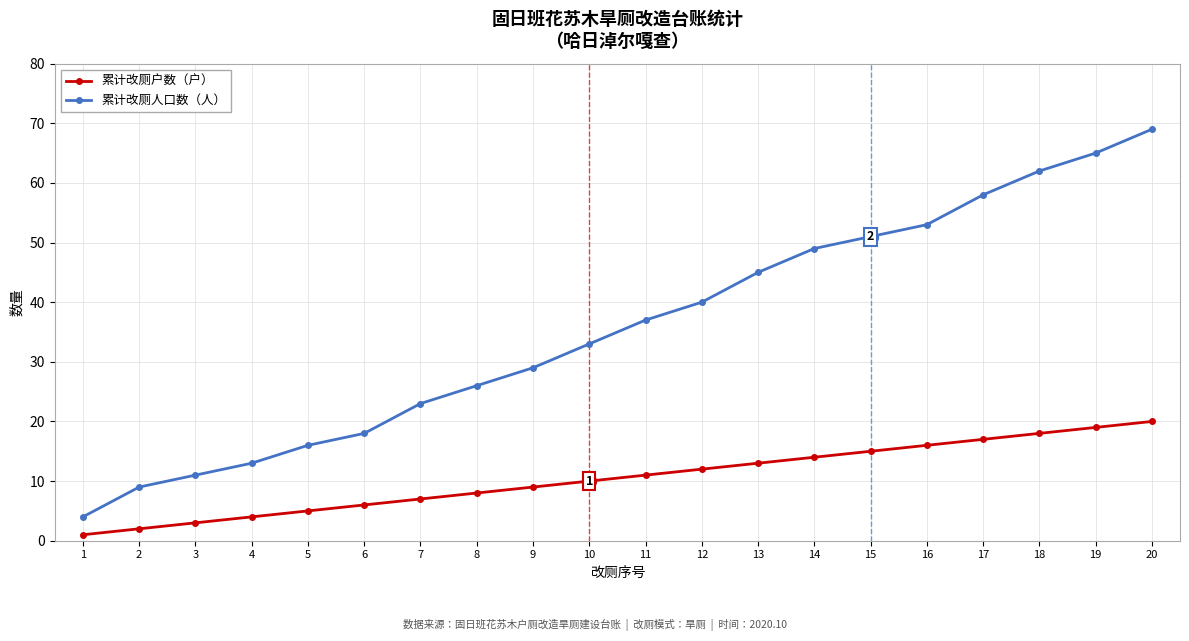

Reading right to left, extract all data points from this chart.

累计改厕户数（户）: 20=20	19=19	18=18	17=17	16=16	15=15	14=14	13=13	12=12	11=11	10=10	9=9	8=8	7=7	6=6	5=5	4=4	3=3	2=2	1=1
累计改厕人口数（人）: 20=69	19=65	18=62	17=58	16=53	15=51	14=49	13=45	12=40	11=37	10=33	9=29	8=26	7=23	6=18	5=16	4=13	3=11	2=9	1=4